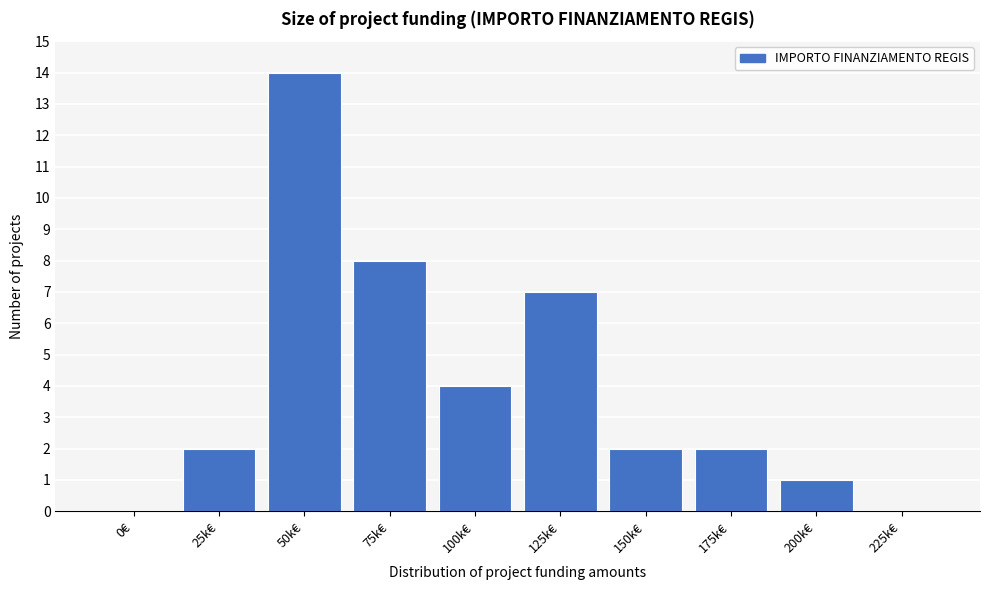

Reading left to right, what are all the values shown in this chart?

0€=0	25k€=2	50k€=14	75k€=8	100k€=4	125k€=7	150k€=2	175k€=2	200k€=1	225k€=0